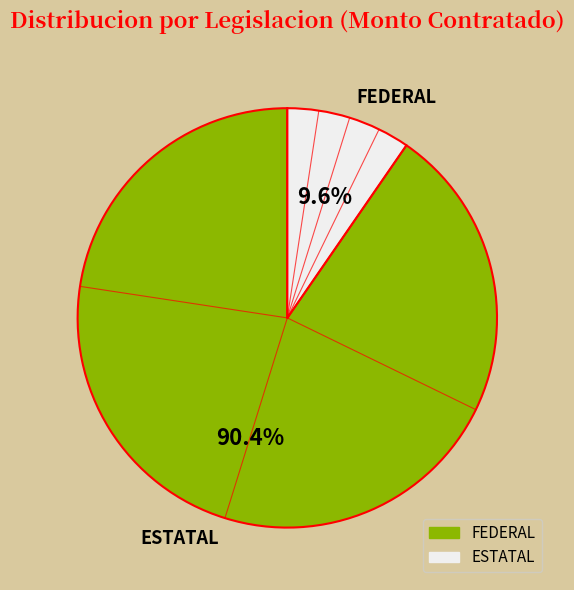

What percentage is NOT represented by ESTATAL?

9.6%